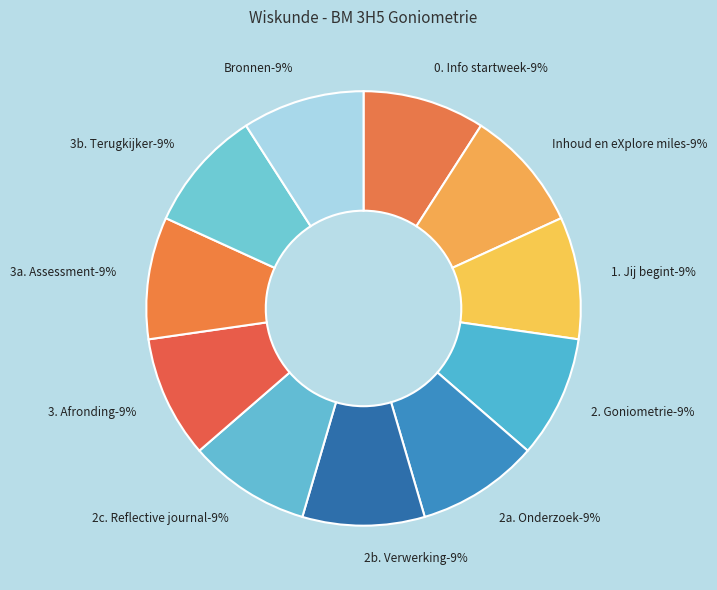

To the nearest percent, what is the combined percentage of 2a. Onderzoek and Inhoud en eXplore miles?

18%